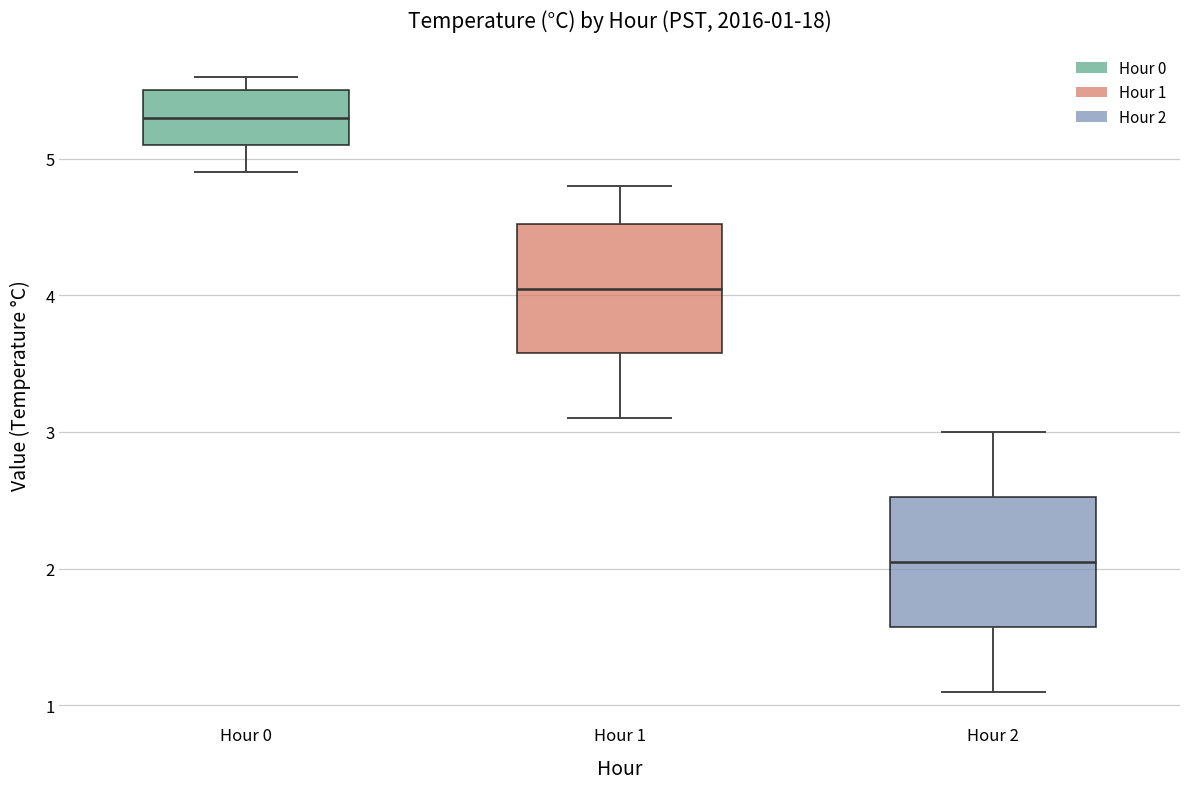

Which box's median line is the highest?

Hour 0